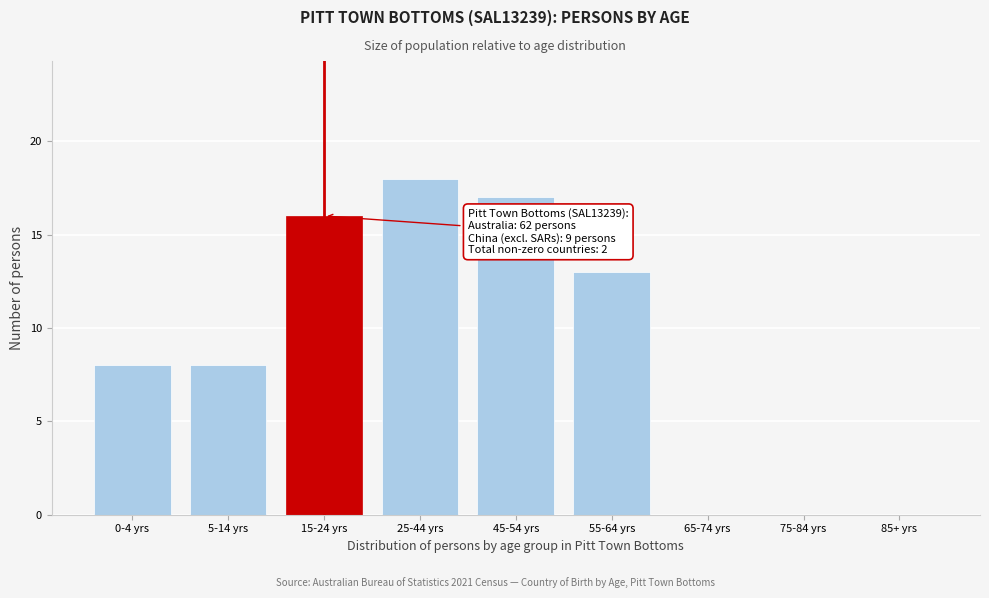

Reading left to right, transcribe all the data shown in this chart.

0-4 yrs=8	5-14 yrs=8	15-24 yrs=16	25-44 yrs=18	45-54 yrs=17	55-64 yrs=13	65-74 yrs=0	75-84 yrs=0	85+ yrs=0